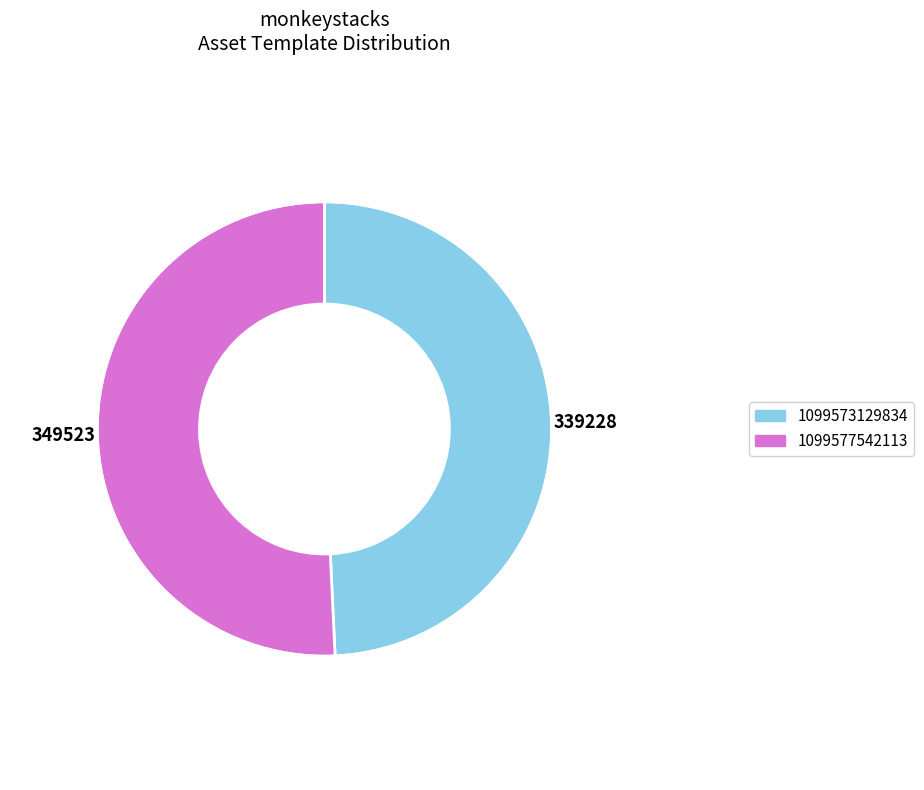

Does 1099573129834 account for over 50% of the chart?

No